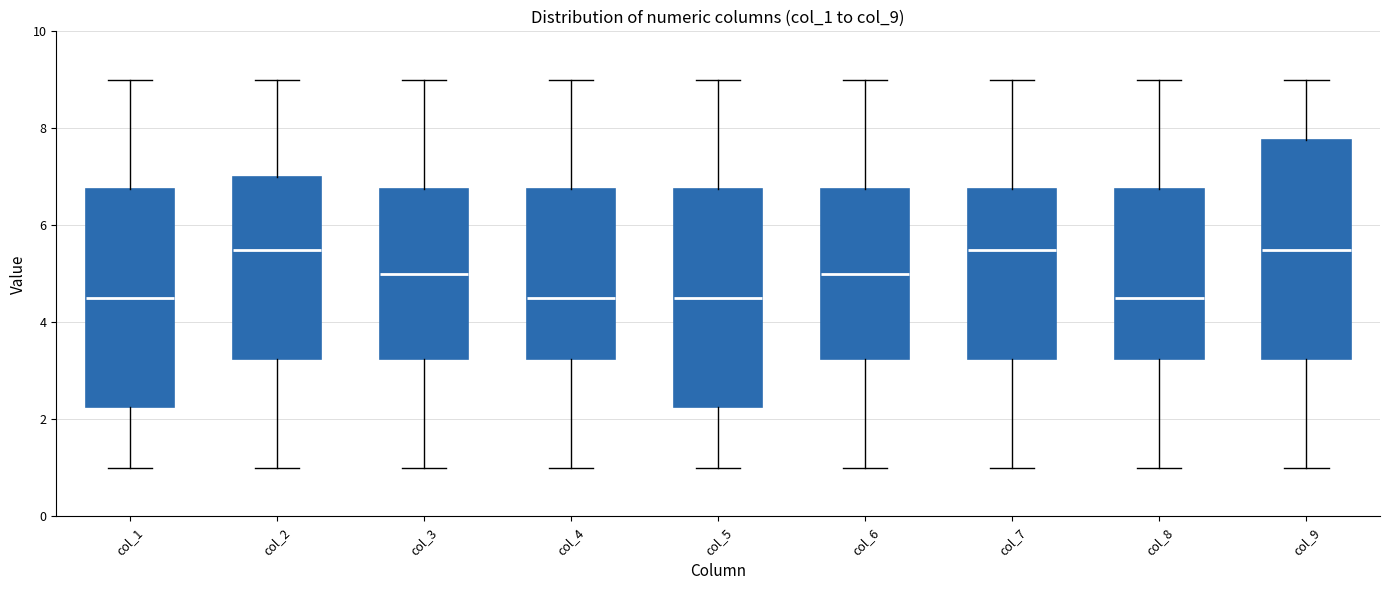

Where does the upper whisker of the box for col_6 end on the y-axis? The values are not printed on the chart, so give them approximately, as read against the axis.

9.0